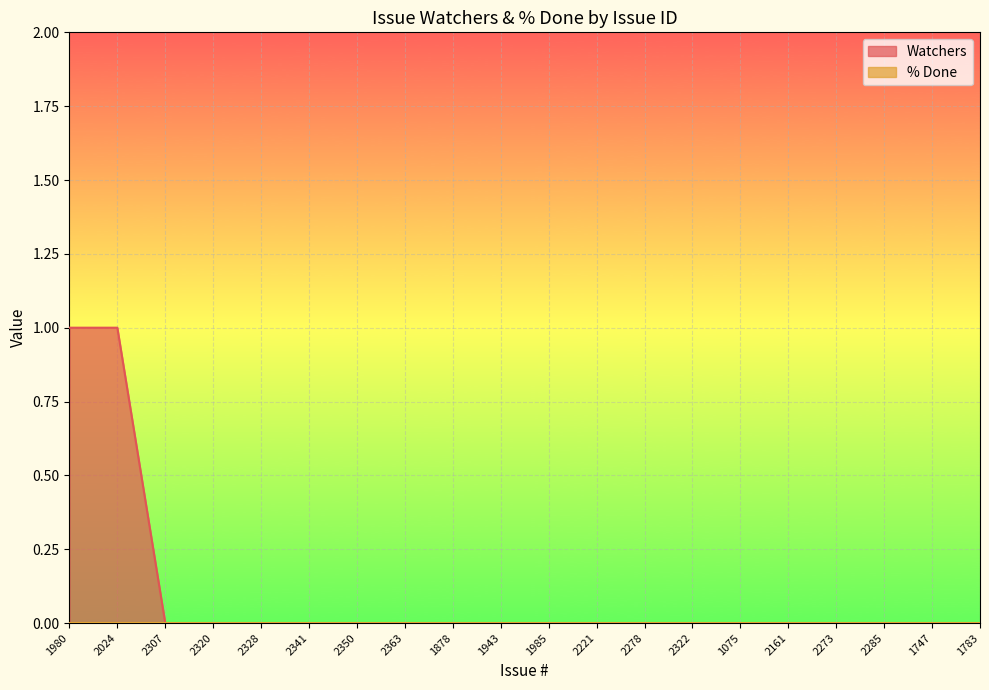

How many lines are shown in the chart?

2